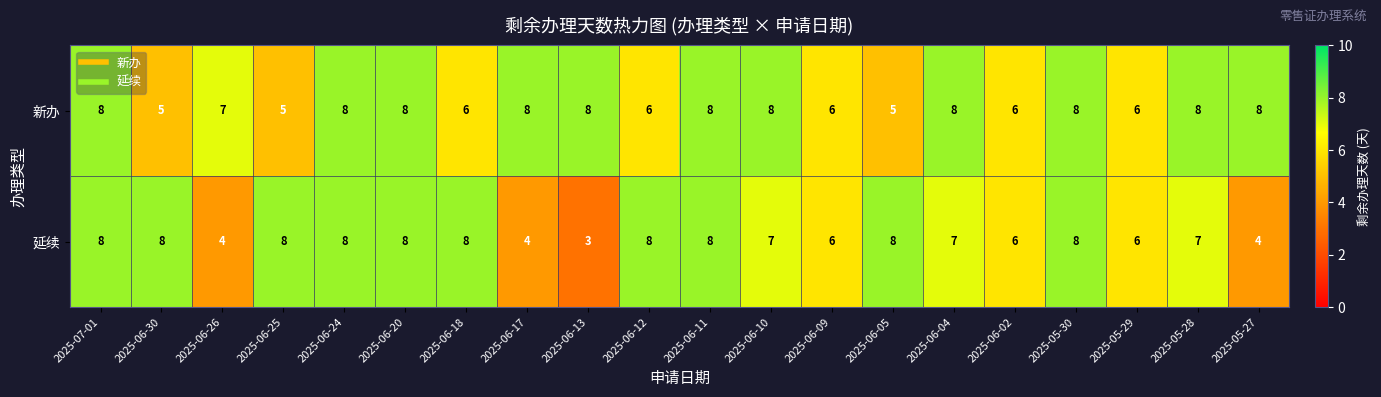

How many categories are shown in the chart?

20